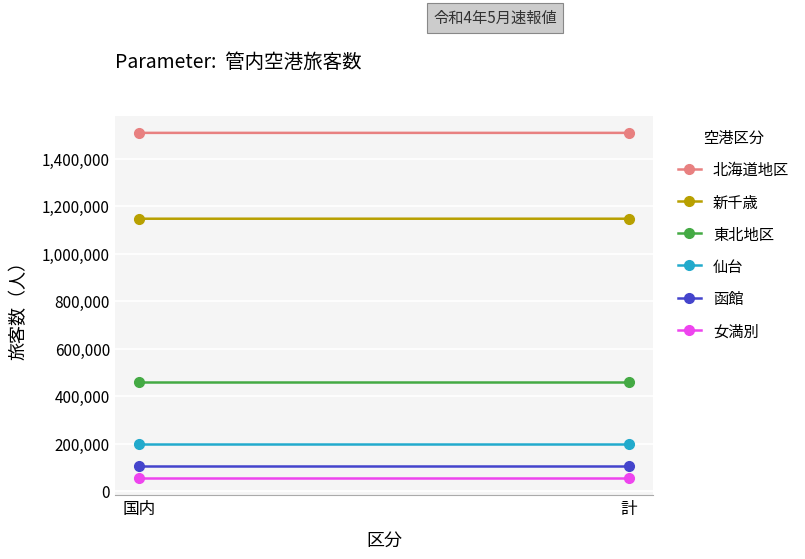

Is it true that 女満別 equals 89322 at 計?

False